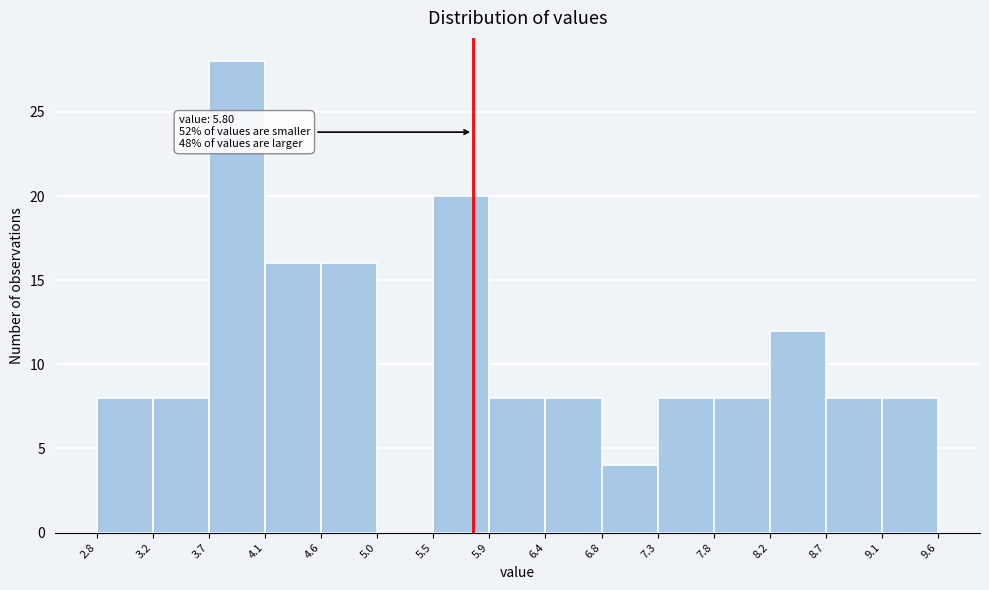

Over which range of the x-axis is the bar tallest?

3.7 to 4.1